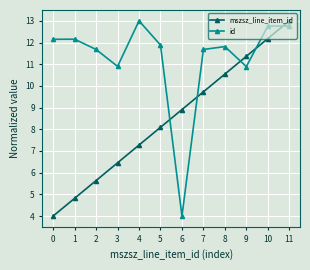

What is the sum of the mszsz_line_item_id values at 11 and 3?

19.5